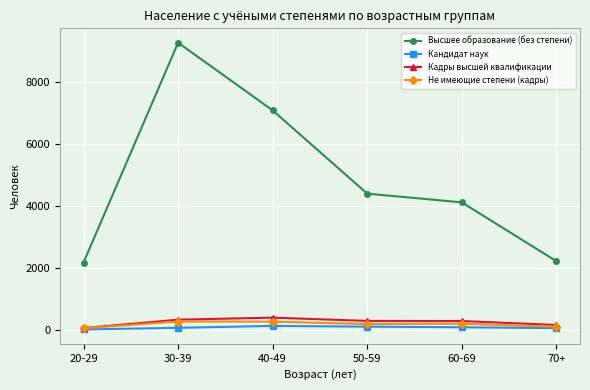

List the series in order of their peak value, lowest first.

Кандидат наук, Не имеющие степени (кадры), Кадры высшей квалификации, Высшее образование (без степени)